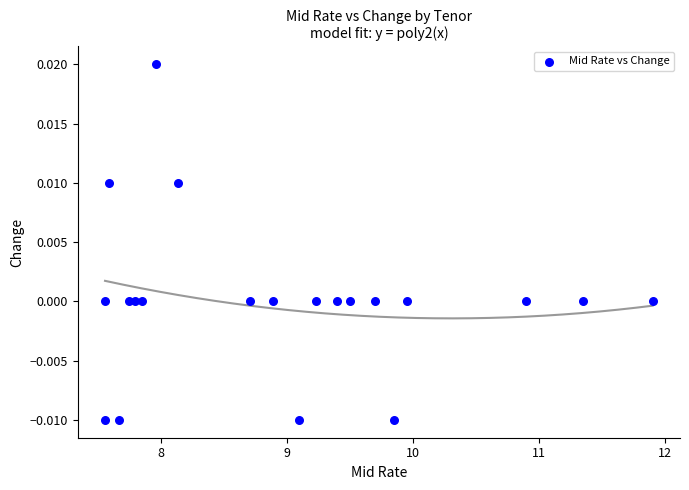

What is the range of X values (max minus min)?

4.3